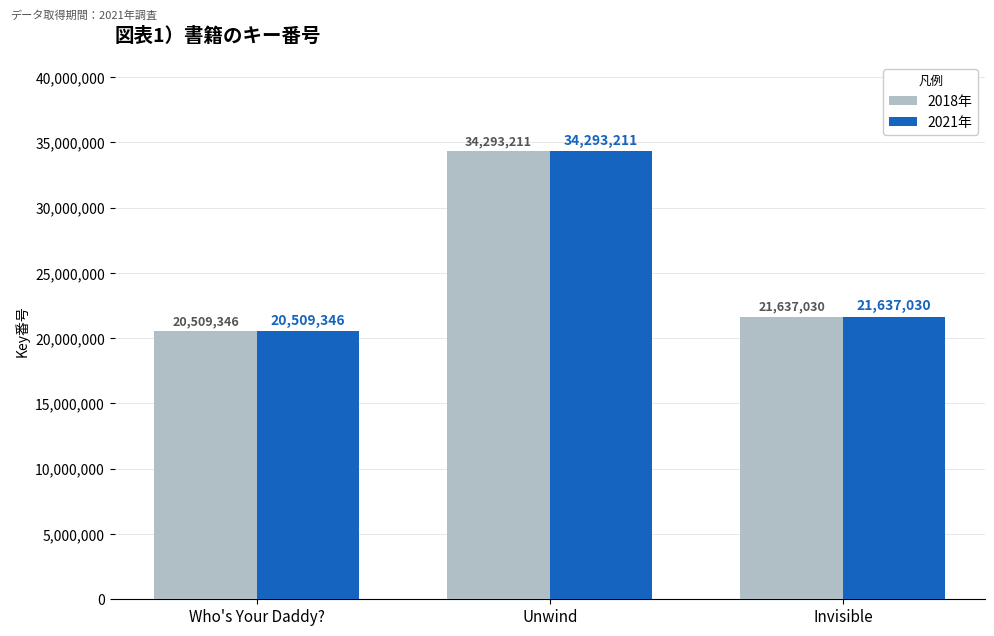

What is the sum of all 2018年 values?

76439587